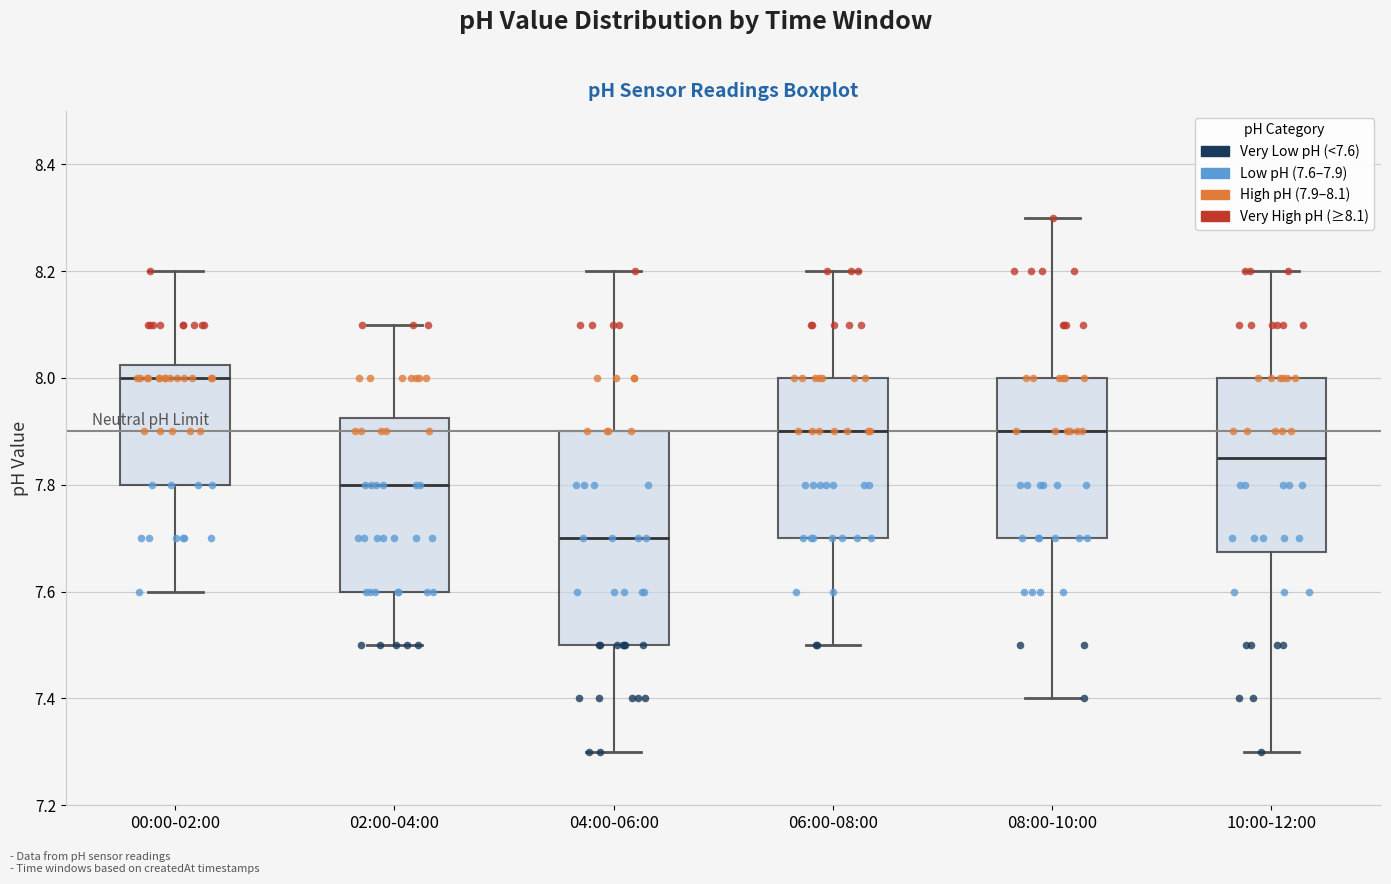

Where does the upper whisker of the box for 06:00-08:00 end on the y-axis? The values are not printed on the chart, so give them approximately, as read against the axis.

8.20